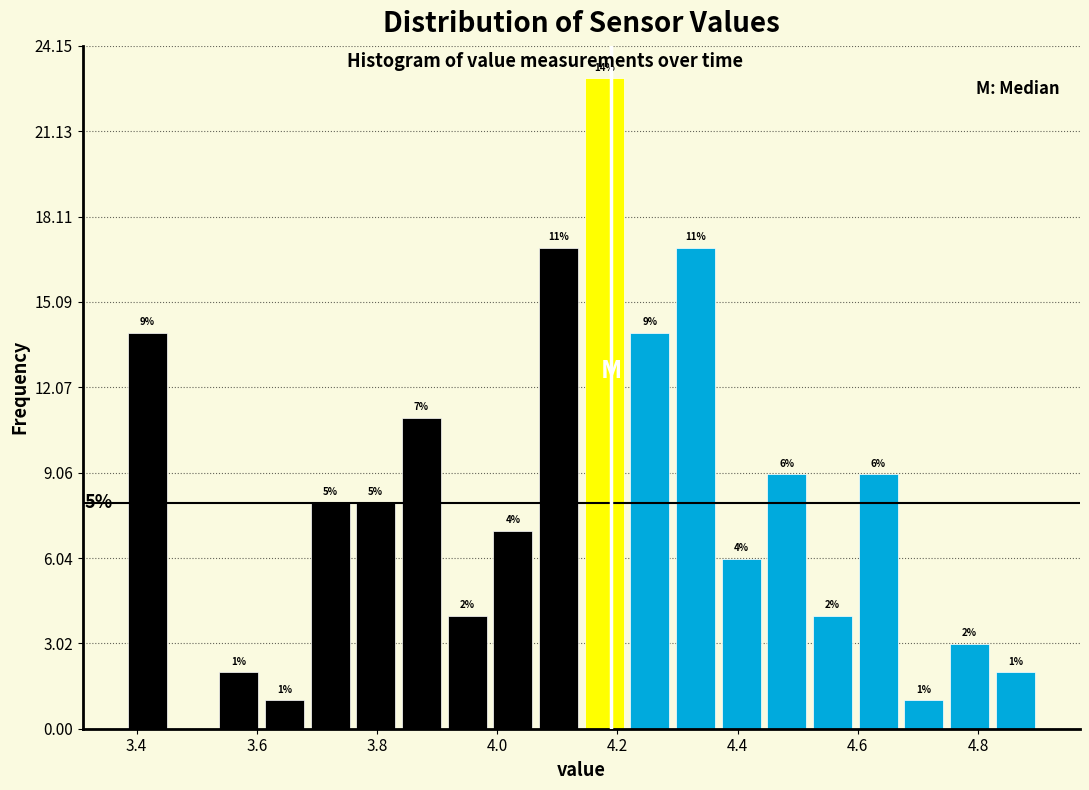

Read against the x-axis, roughly where is the centre of the tallest bar?

4.18